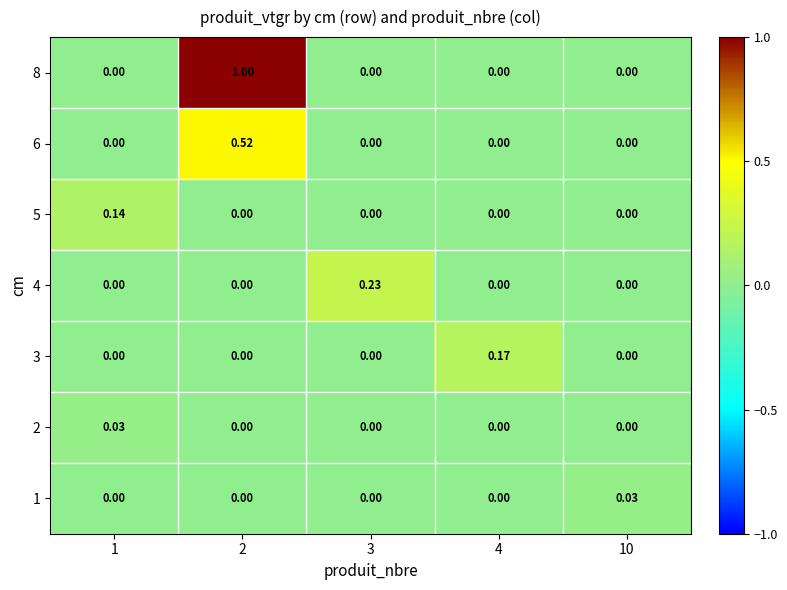

Which series has the widest spread of values?

8